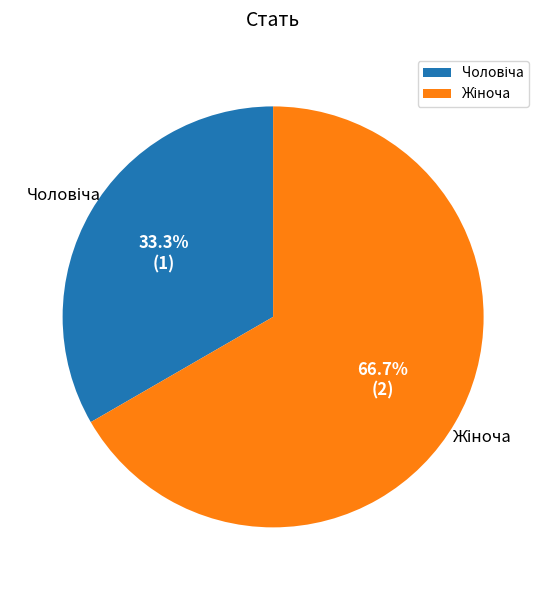

Is there a majority slice in this chart?

Yes